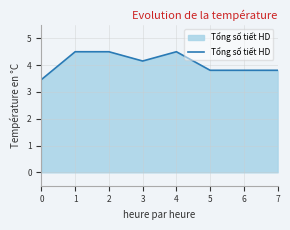

Approximately how many times larger is the value at 1 compared to 7?

1.2